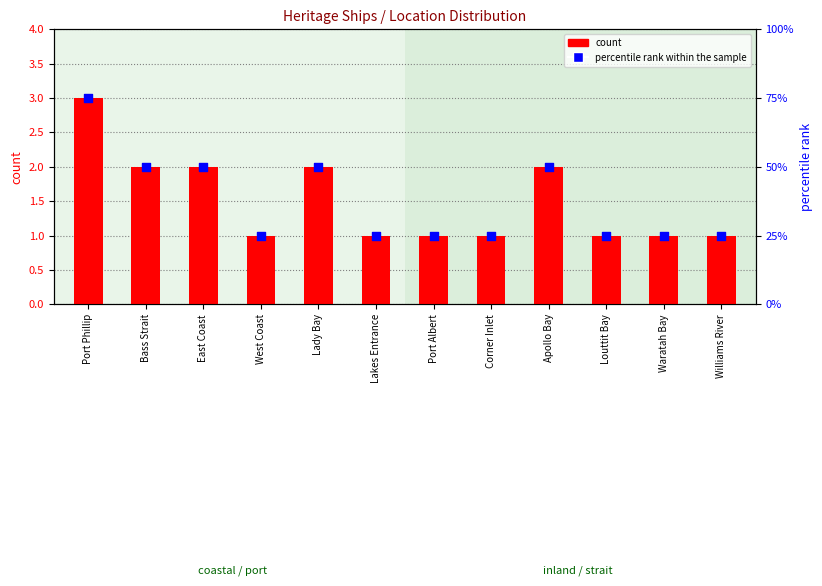

Which series has the largest total across all categories?

percentile rank within the sample